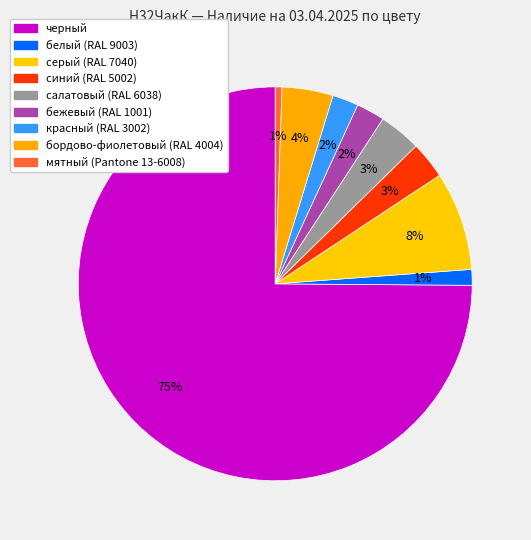

Which slice is the smallest?

мятный (Pantone 13-6008)